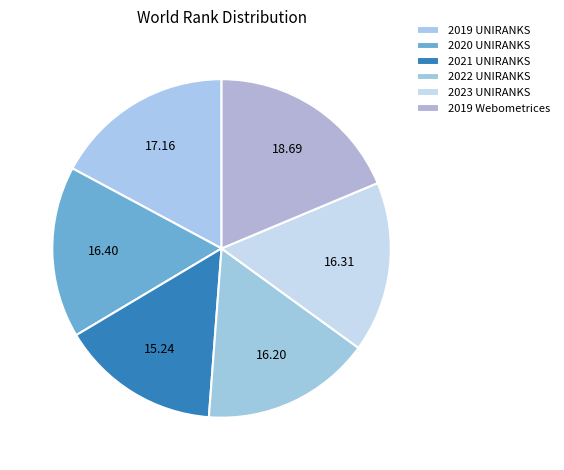

What is the largest slice in the pie chart?

2019 Webometrices